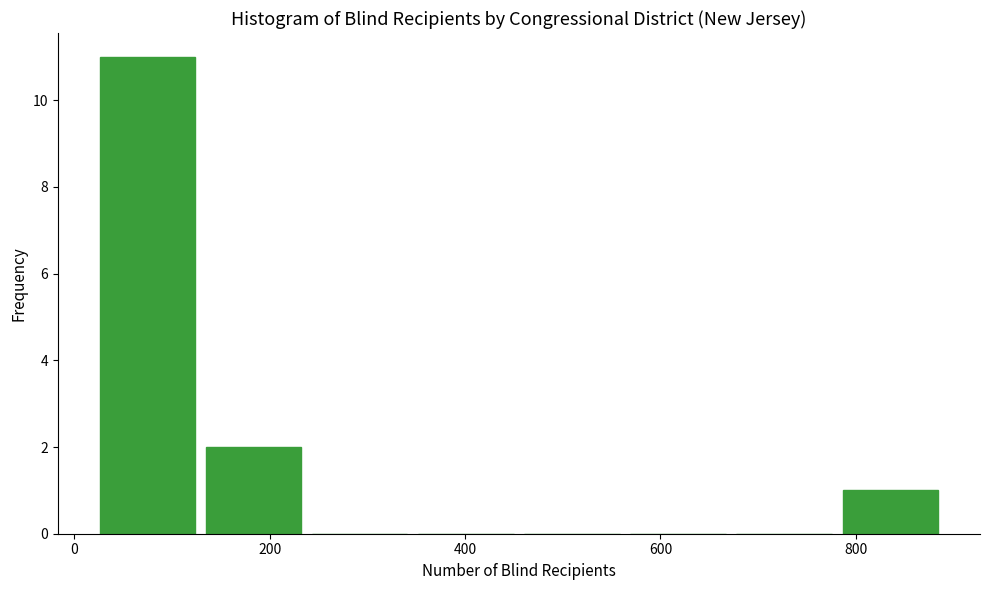

What is the height of the bar covering 780 to 900 on the x-axis? Neither the bar edges nor the heights are printed on the chart, so give them approximately, as read against the axes.

1